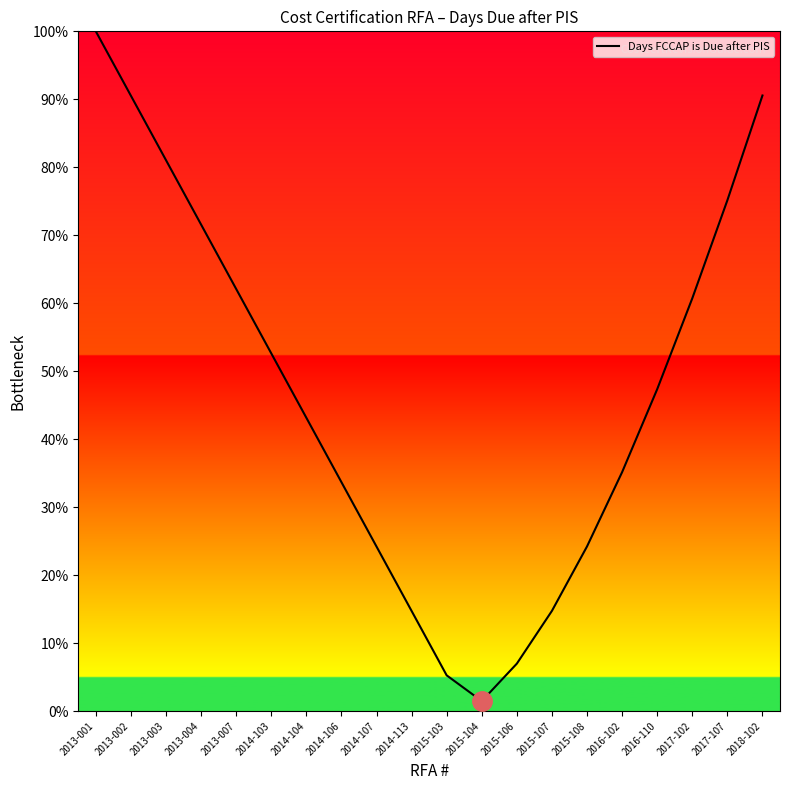

What is the difference between the second highest and second lowest values?

85.3